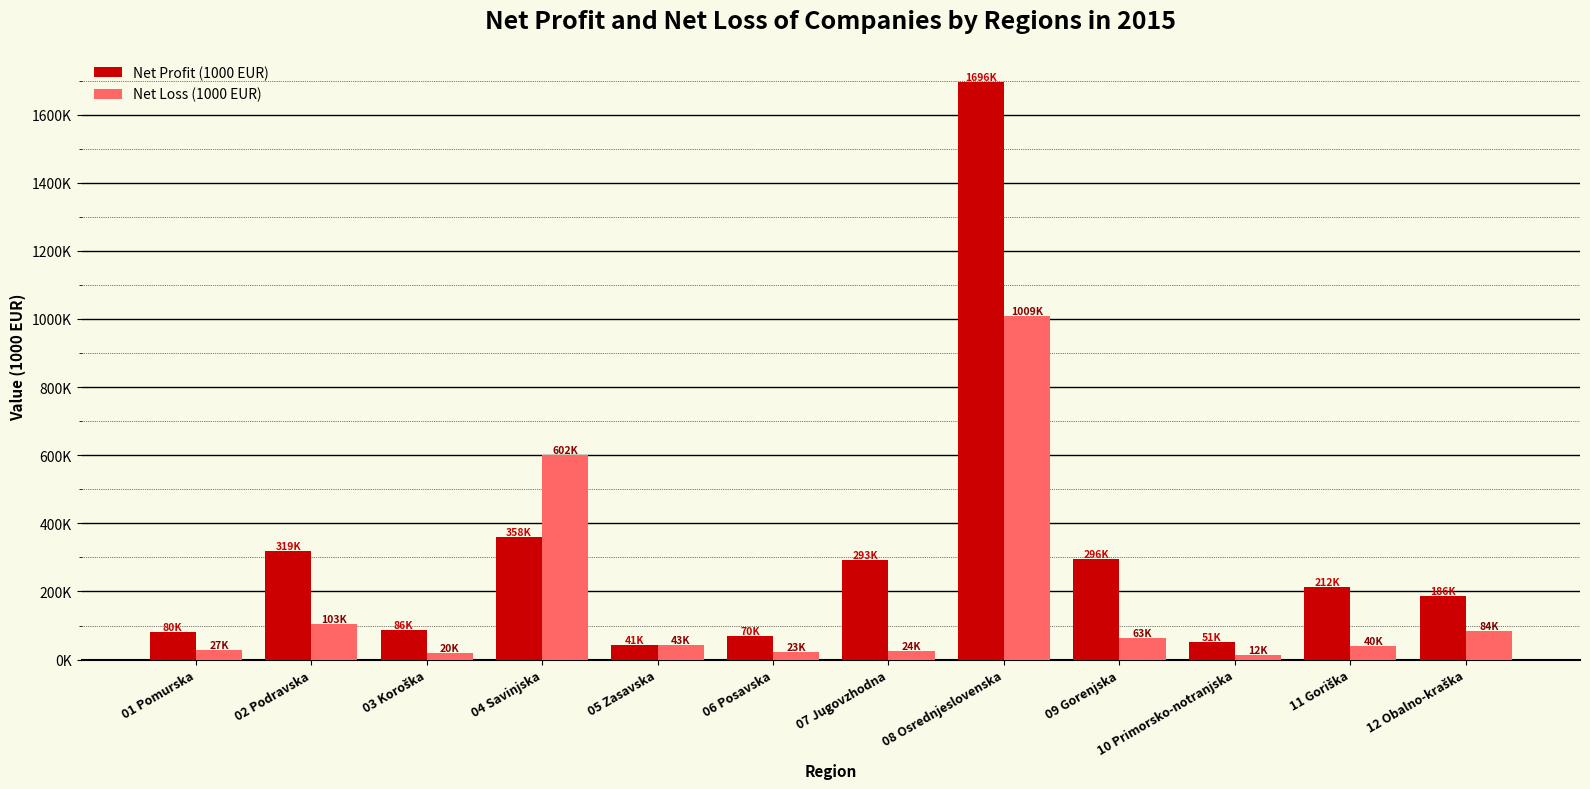

What position from the left is 08 Osrednjeslovenska?

8